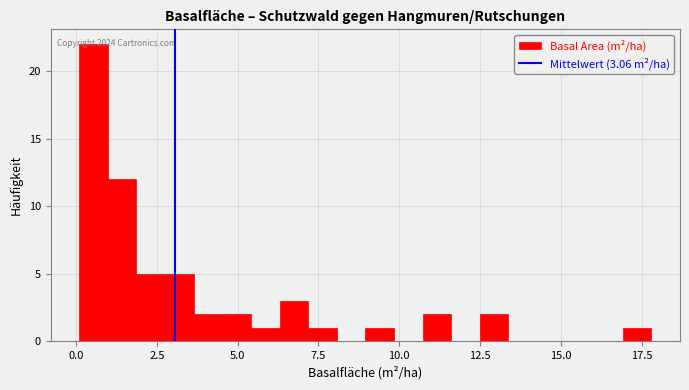

Around what value on the x-axis is the tallest bar? Give the approximate position of its centre, as read against the axis.

0.5